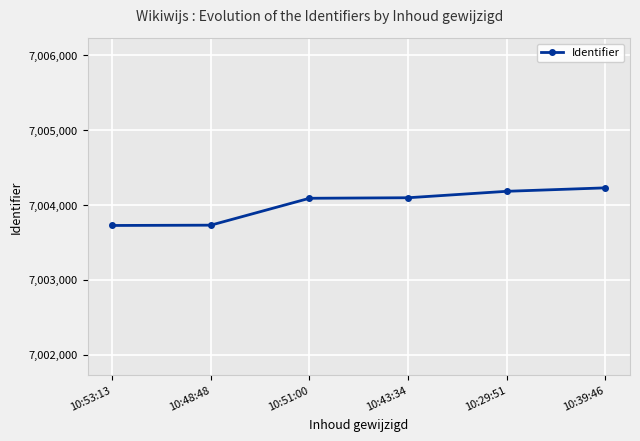

The value at 10:39:46 is 7004229. True or false?

True